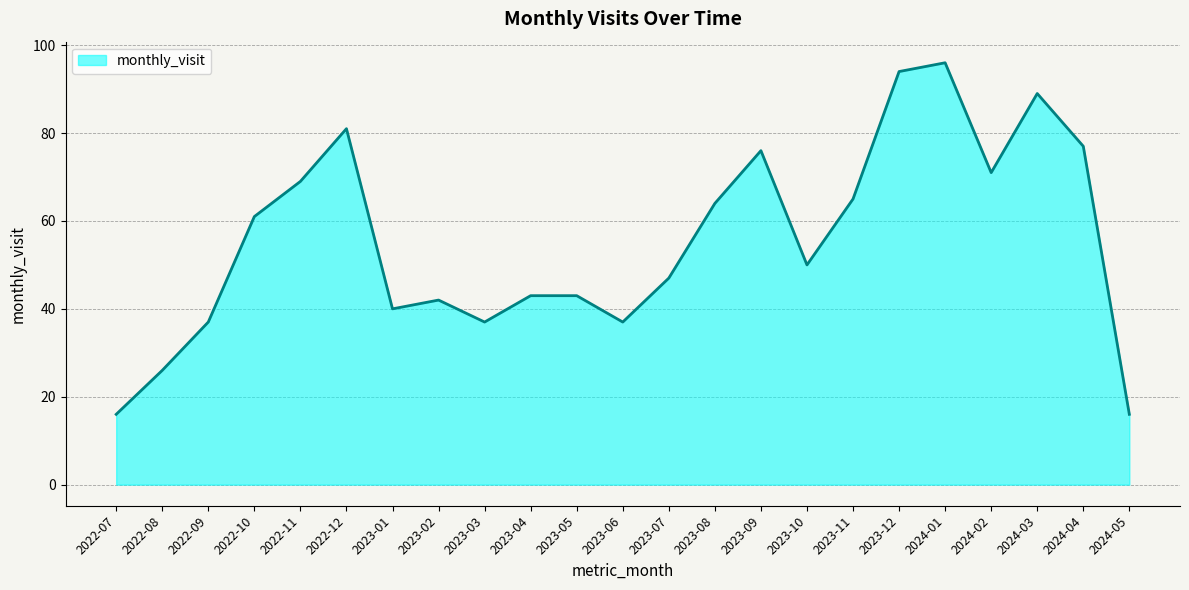

What is the smallest value displayed?

16